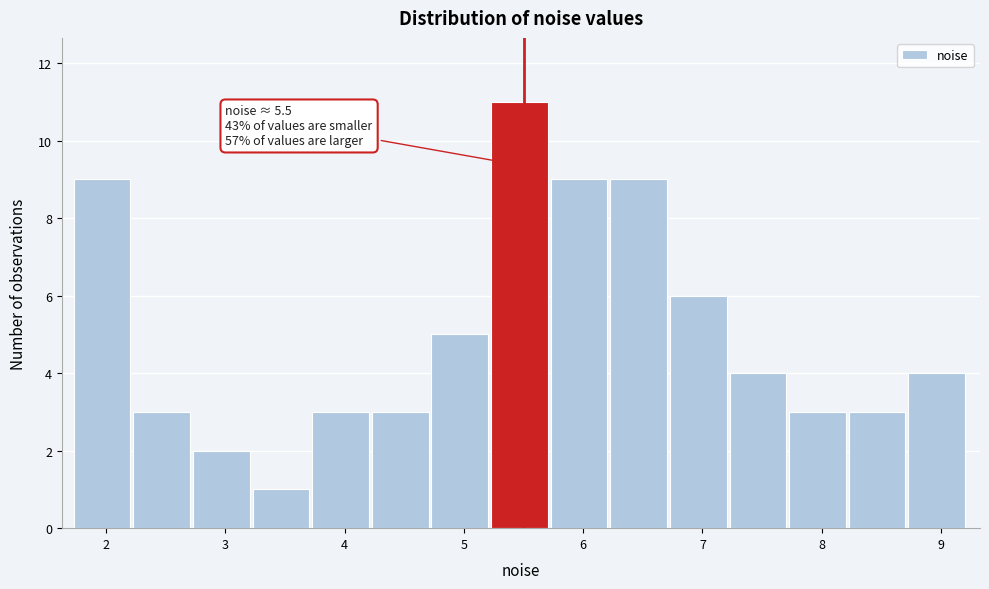

Over which range of the x-axis is the bar tallest?

5.2 to 5.7